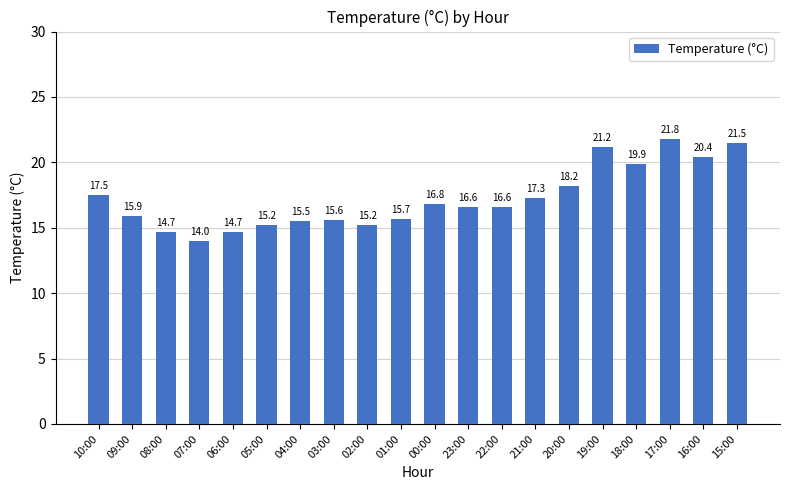

How many bars are there in total?

20